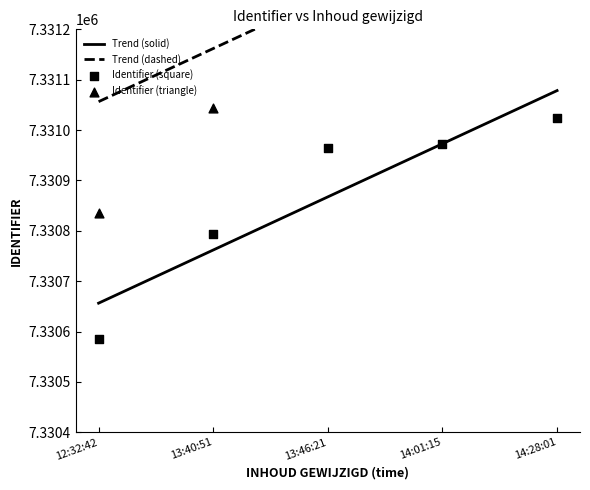

Approximately how many times larger is the value at 12:32:42 compared to 14:01:15?

1.0